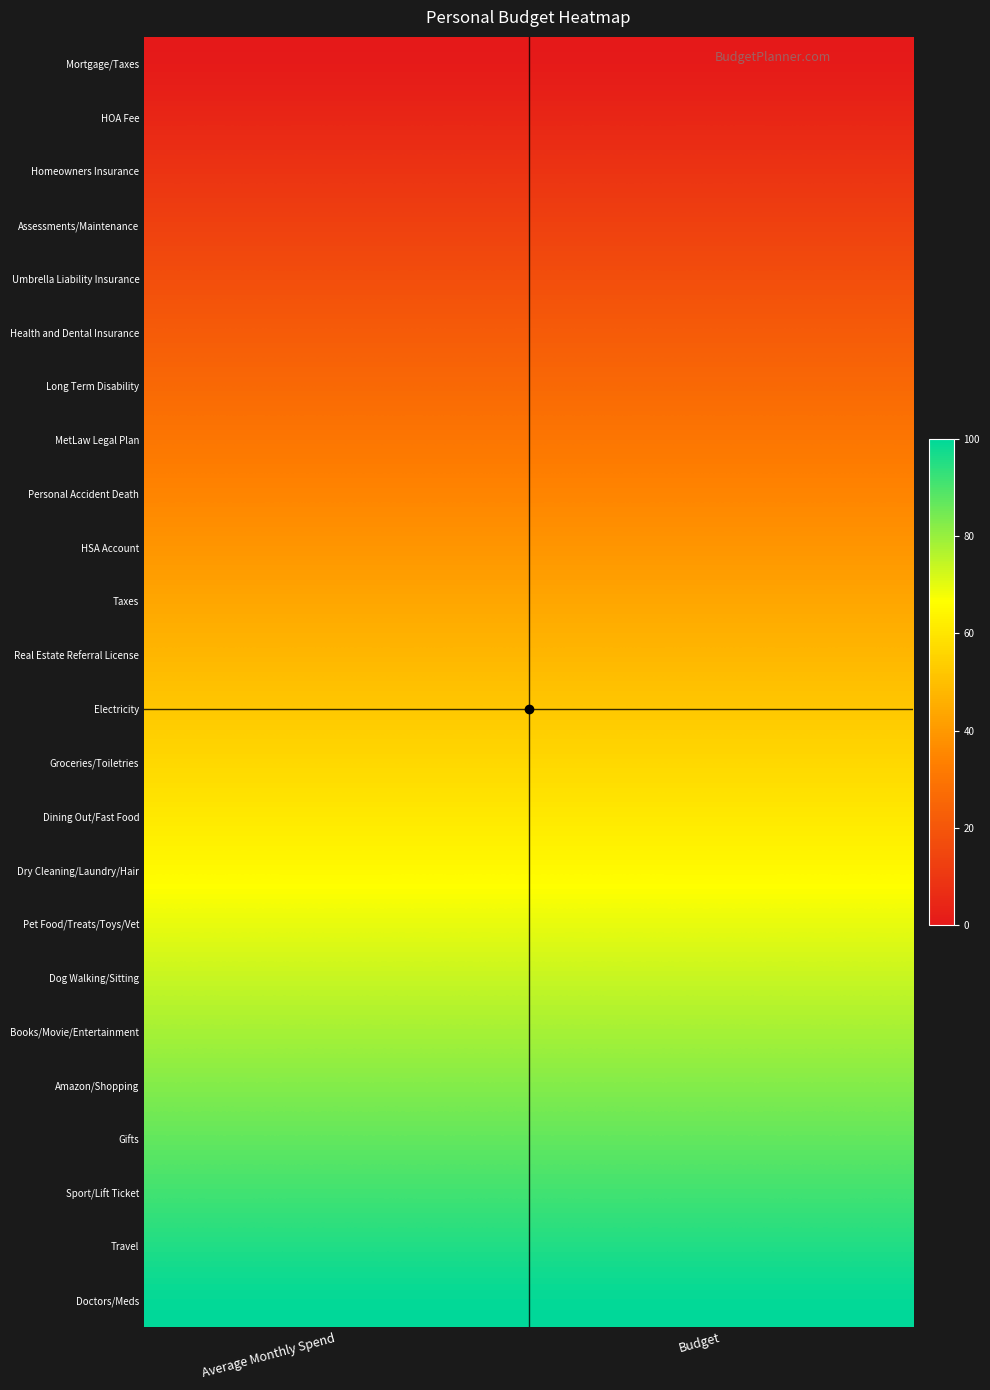

Reading left to right, what are all the values shown in this chart?

Mortgage/Taxes: Average Monthly Spend=0.0	Budget=0.0
HOA Fee: Average Monthly Spend=4.3	Budget=4.3
Homeowners Insurance: Average Monthly Spend=8.7	Budget=8.7
Assessments/Maintenance: Average Monthly Spend=13.0	Budget=13.0
Umbrella Liability Insurance: Average Monthly Spend=17.4	Budget=17.4
Health and Dental Insurance: Average Monthly Spend=21.7	Budget=21.7
Long Term Disability: Average Monthly Spend=26.1	Budget=26.1
MetLaw Legal Plan: Average Monthly Spend=30.4	Budget=30.4
Personal Accident Death: Average Monthly Spend=34.8	Budget=34.8
HSA Account: Average Monthly Spend=39.1	Budget=39.1
Taxes: Average Monthly Spend=43.5	Budget=43.5
Real Estate Referral License: Average Monthly Spend=47.8	Budget=47.8
Electricity: Average Monthly Spend=52.2	Budget=52.2
Groceries/Toiletries: Average Monthly Spend=56.5	Budget=56.5
Dining Out/Fast Food: Average Monthly Spend=60.9	Budget=60.9
Dry Cleaning/Laundry/Hair: Average Monthly Spend=65.2	Budget=65.2
Pet Food/Treats/Toys/Vet: Average Monthly Spend=69.6	Budget=69.6
Dog Walking/Sitting: Average Monthly Spend=73.9	Budget=73.9
Books/Movie/Entertainment: Average Monthly Spend=78.3	Budget=78.3
Amazon/Shopping: Average Monthly Spend=82.6	Budget=82.6
Gifts: Average Monthly Spend=87.0	Budget=87.0
Sport/Lift Ticket: Average Monthly Spend=91.3	Budget=91.3
Travel: Average Monthly Spend=95.7	Budget=95.7
Doctors/Meds: Average Monthly Spend=100.0	Budget=100.0